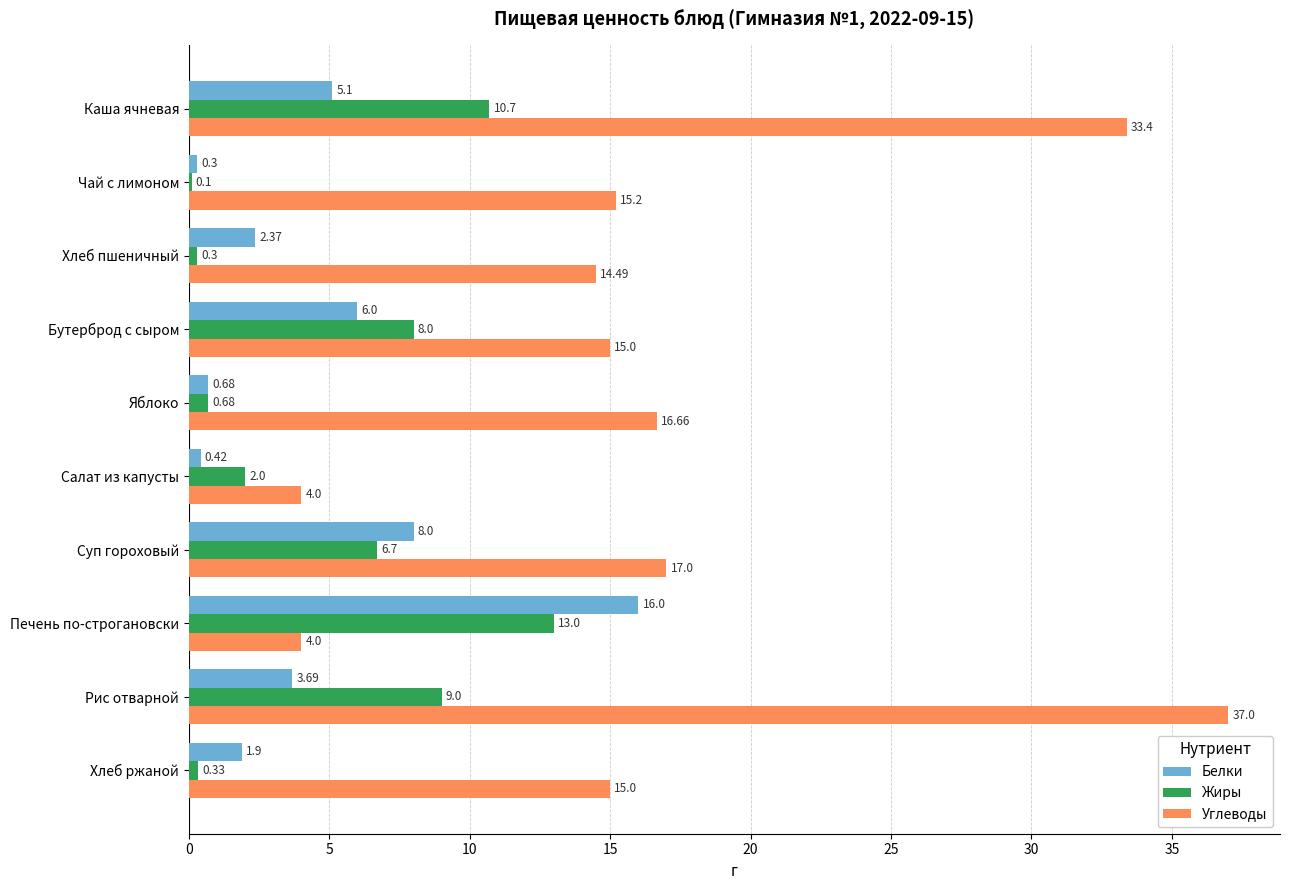

At which label does Белки reach its peak?

Печень по-строгановски